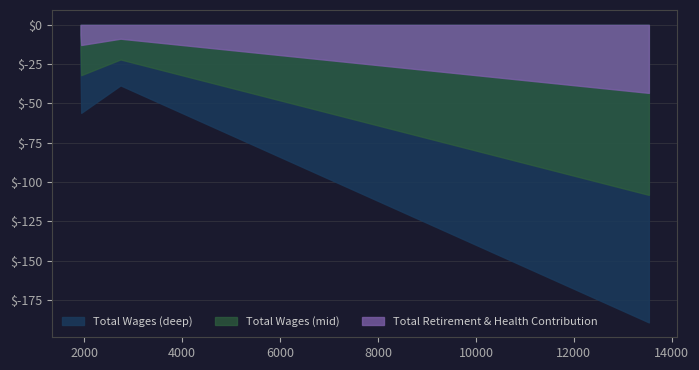

Rank the series by their average value, from lowest to highest.

Total Wages (deep), Total Wages (mid), Total Retirement & Health Contribution